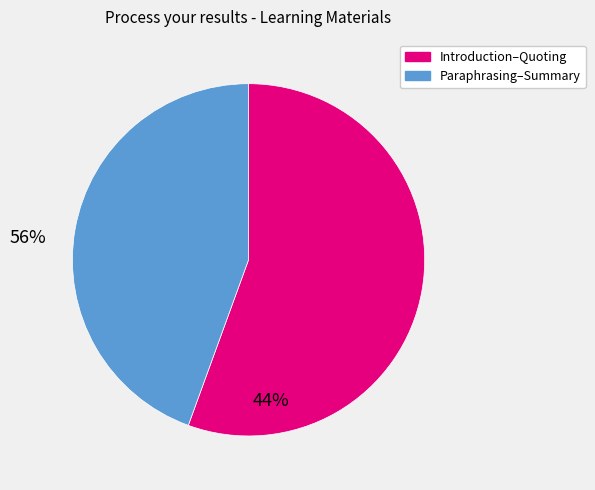

Is there a majority slice in this chart?

Yes